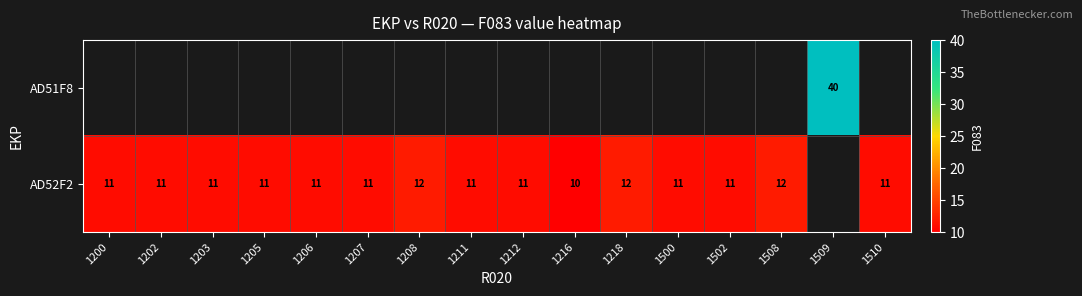

Is it true that AD52F2 equals 11 at 1200?

True